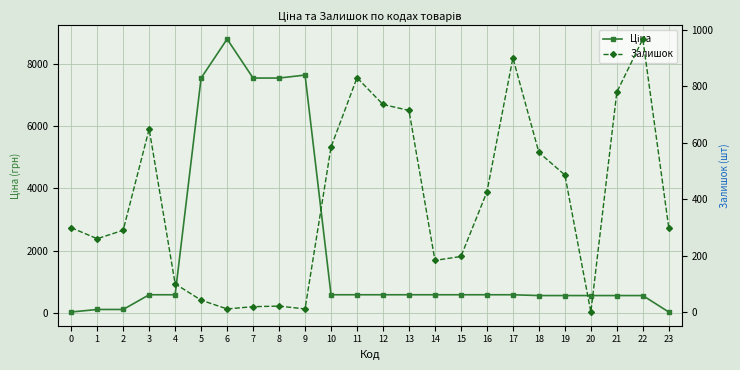

Is this an area chart (filled region under the line)?

No